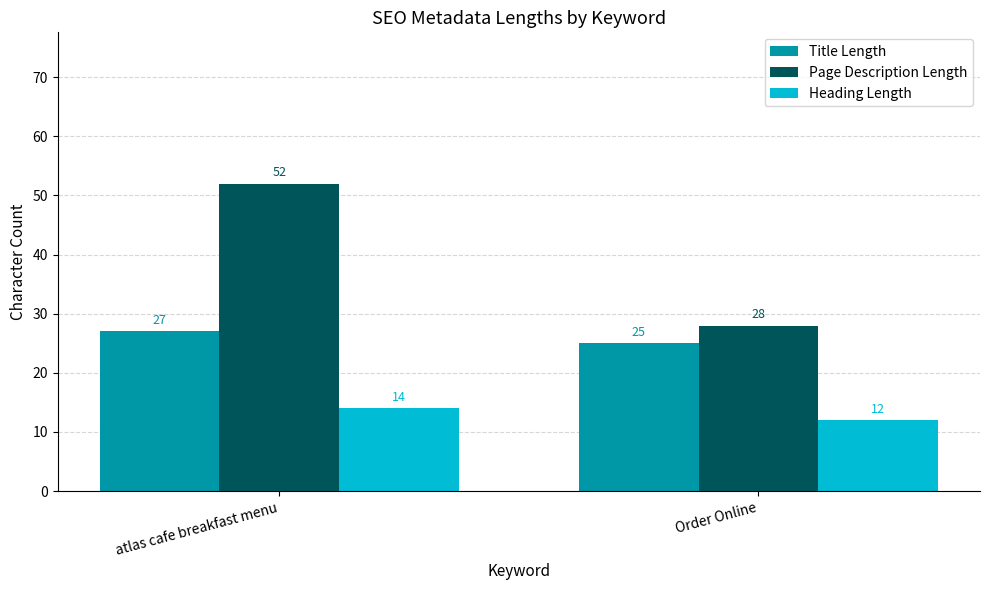

How many bars are there in each group?

3